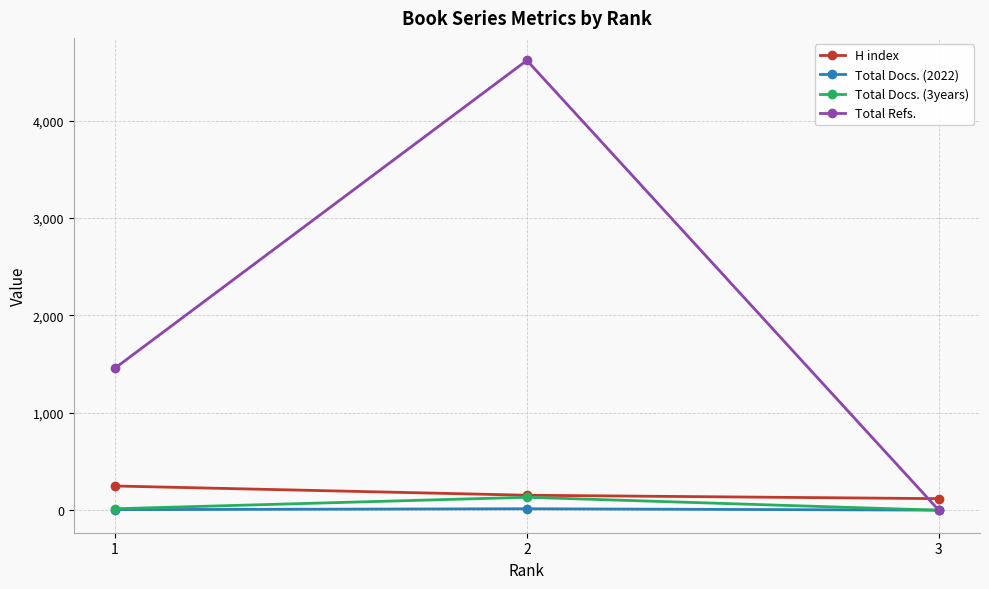

How many Total Refs. values are between 0 and 4620?

3